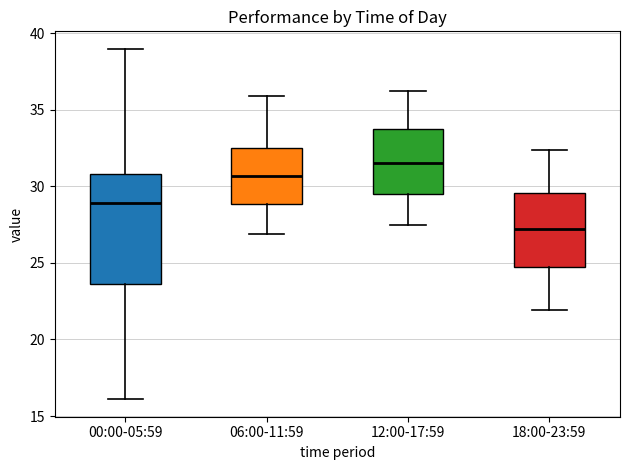

Reading left to right, transcribe this box plot: for each box, give where its median line is, the range the box spans, and where its two whiskers end, as read against the y-axis. The values are not printed on the chart, so give them approximately, as read against the axis.

00:00-05:59: median 29.0, box 23.5 to 31.0, whiskers 16.0 to 39.0
06:00-11:59: median 30.5, box 29.0 to 32.5, whiskers 27.0 to 36.0
12:00-17:59: median 31.5, box 29.5 to 34.0, whiskers 27.5 to 36.0
18:00-23:59: median 27.0, box 24.5 to 29.5, whiskers 22.0 to 32.5